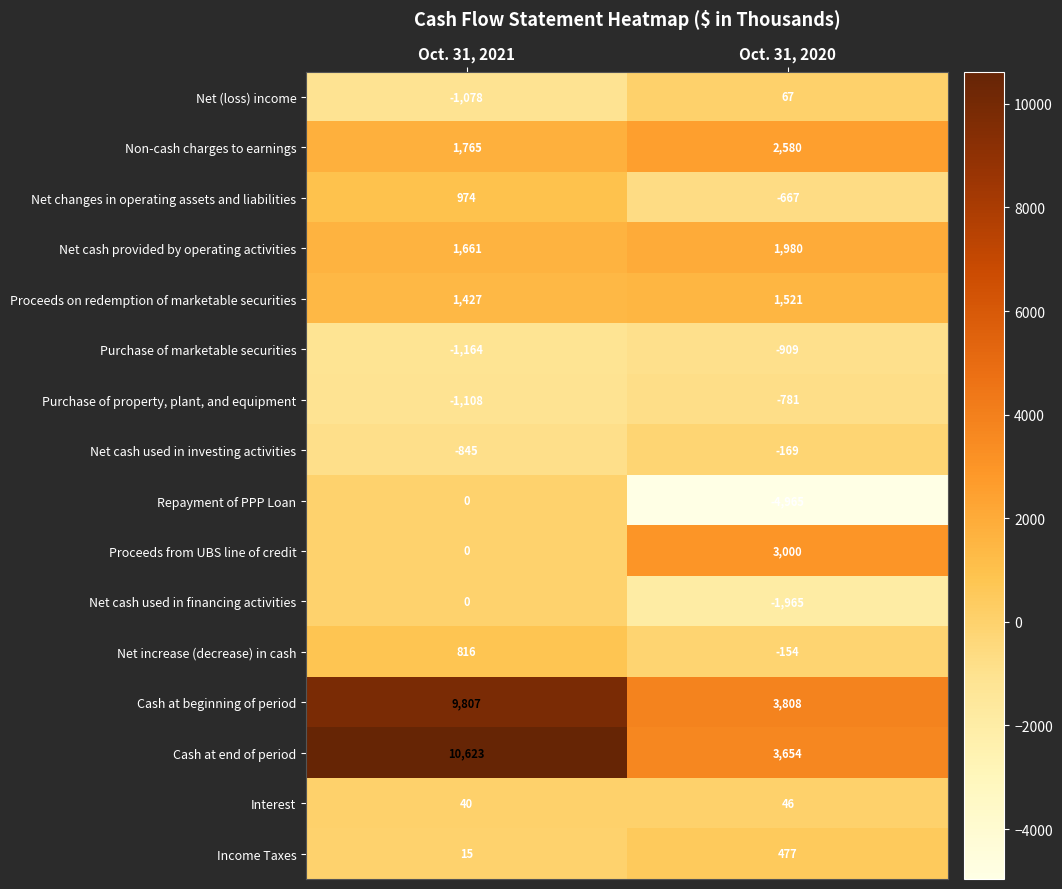

At which category does the chart reach its minimum across all series?

Oct. 31, 2020